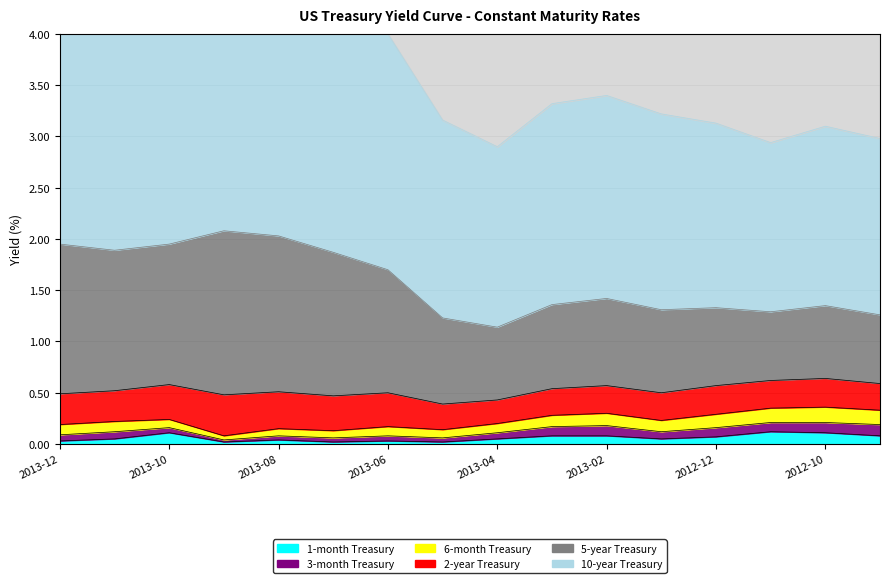

What is the difference between the second highest and minimum values in the 10-year Treasury series?

1.2